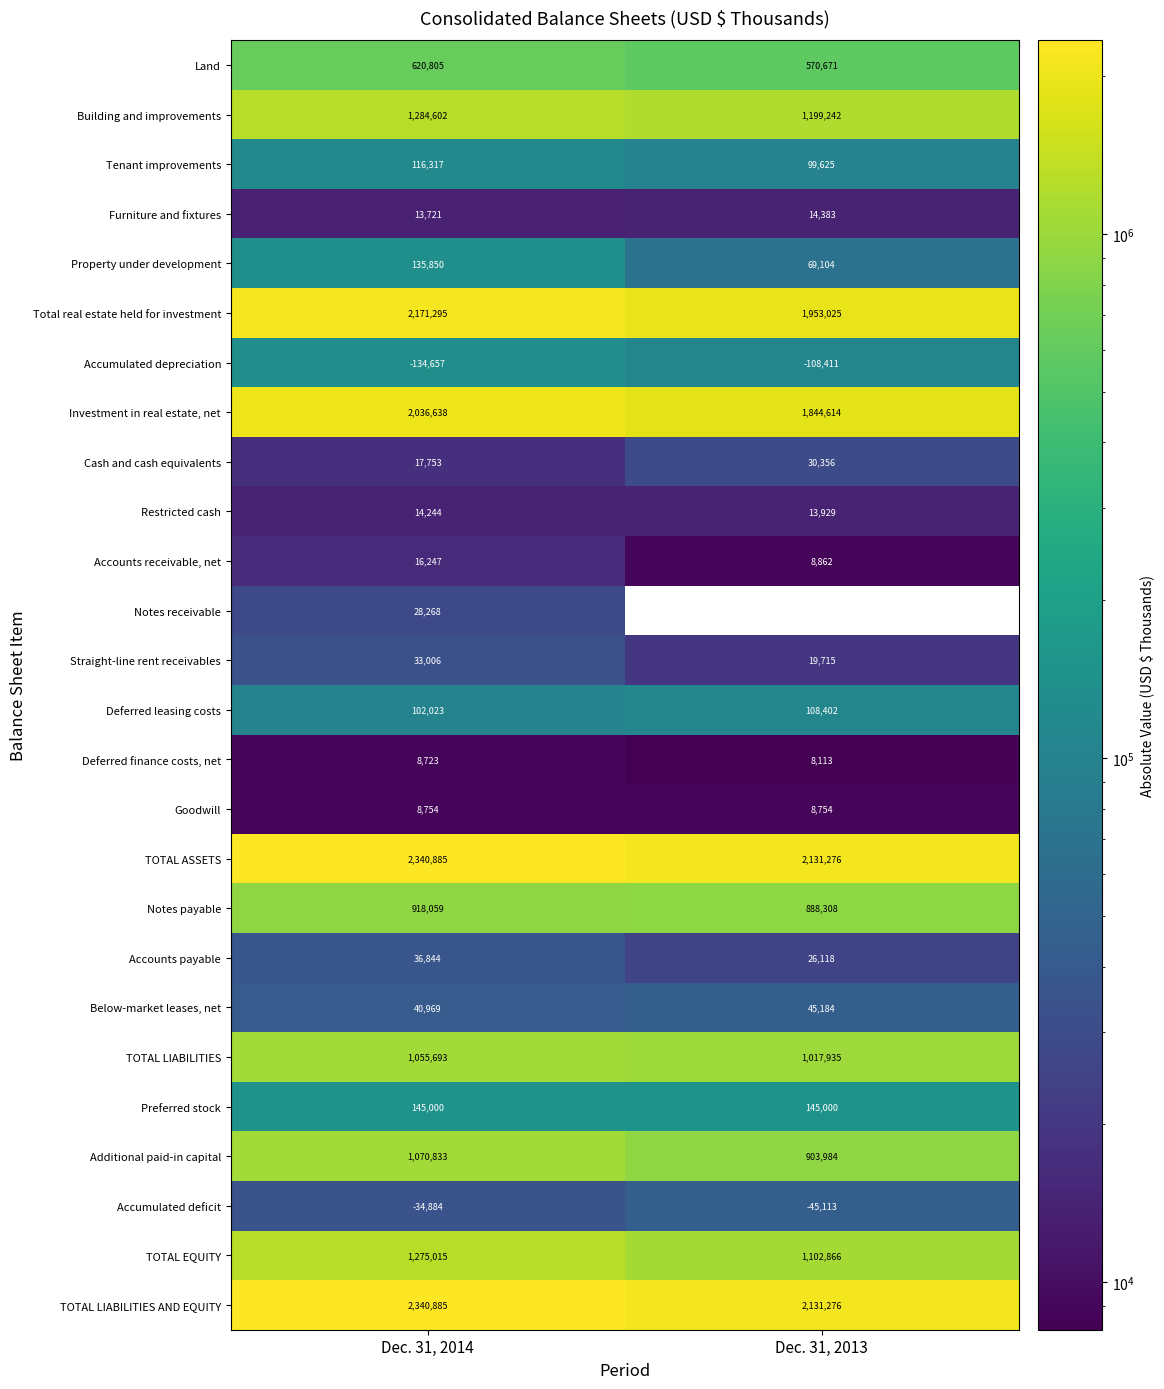

True or false: Accumulated deficit has a value of -23494 at Dec. 31, 2013.

False